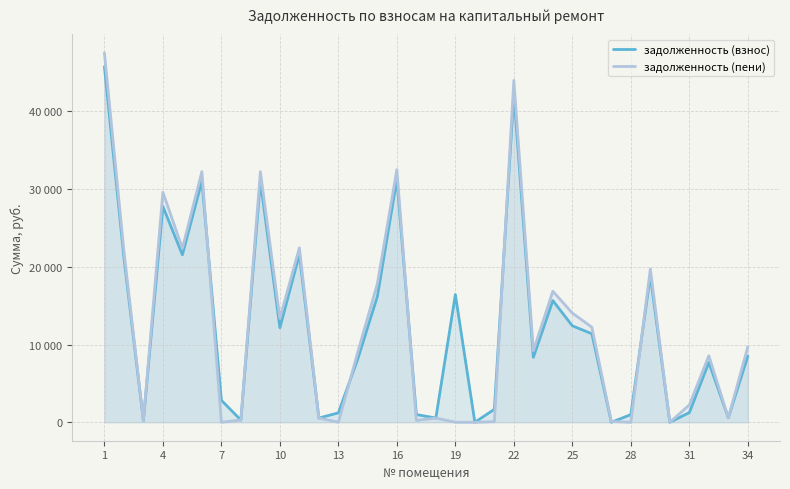

Which series ends up on top after the final intersection of задолженность (пени) and задолженность (взнос)?

задолженность (пени)